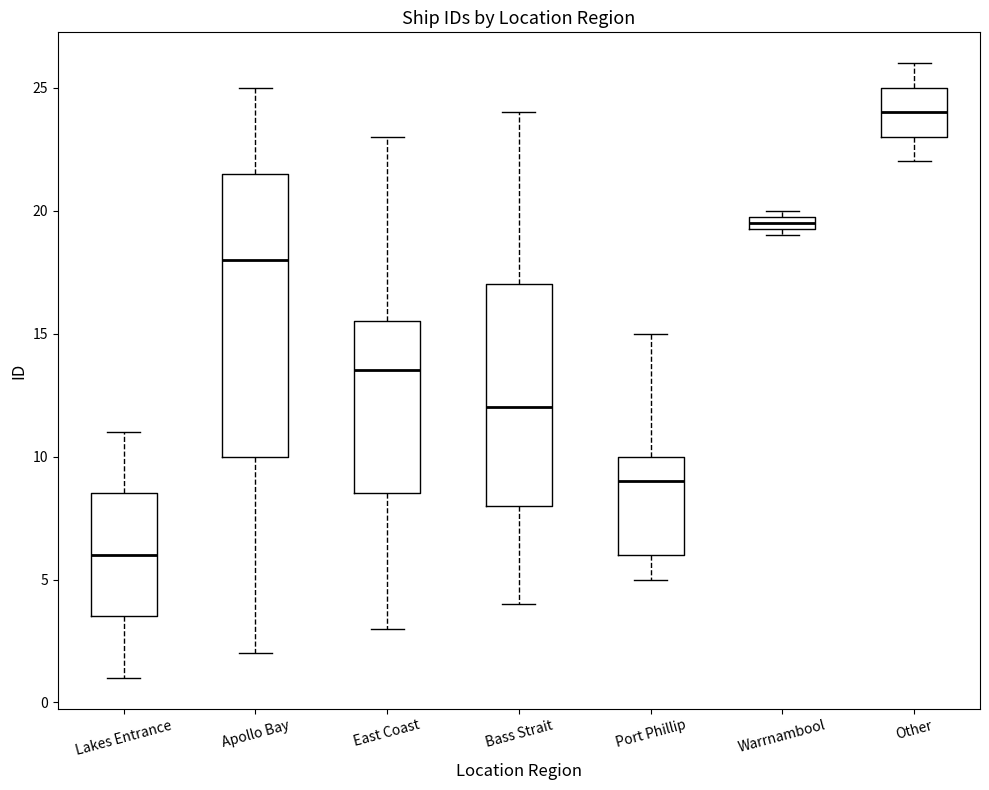

Which box is the tallest, from its lower edge to its upper edge?

Apollo Bay